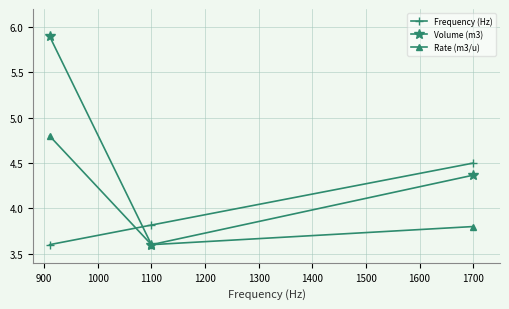

Which series has the largest range (max minus min)?

Volume (m3)